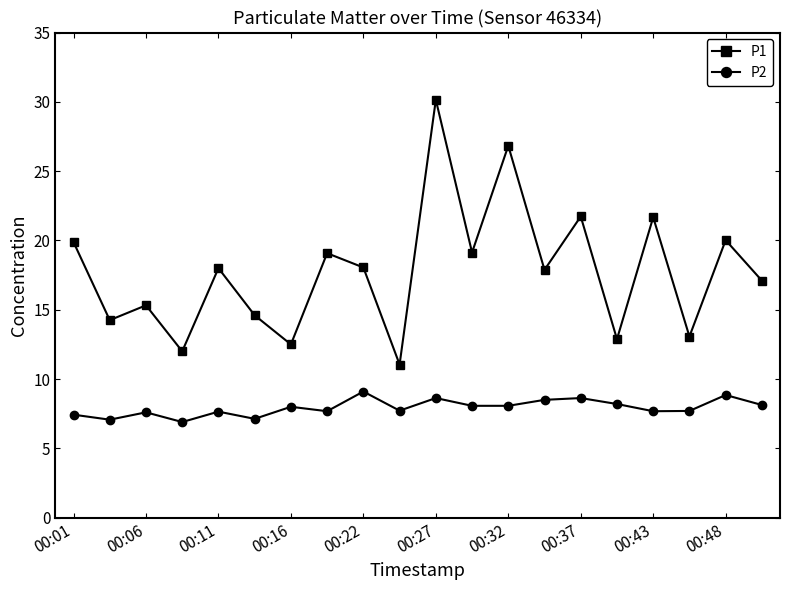

True or false: P2 and P1 cross at least once.

False